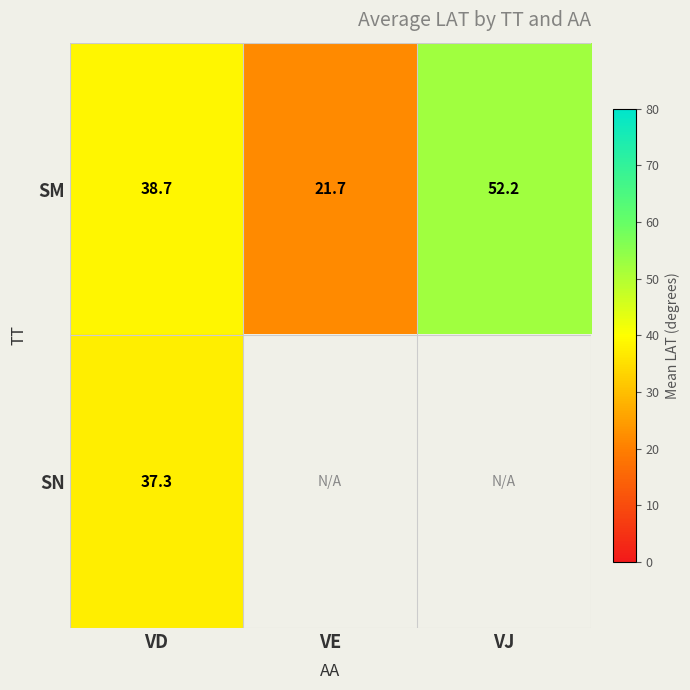

What is the difference between the maximum and second lowest values in the SM series?

13.5